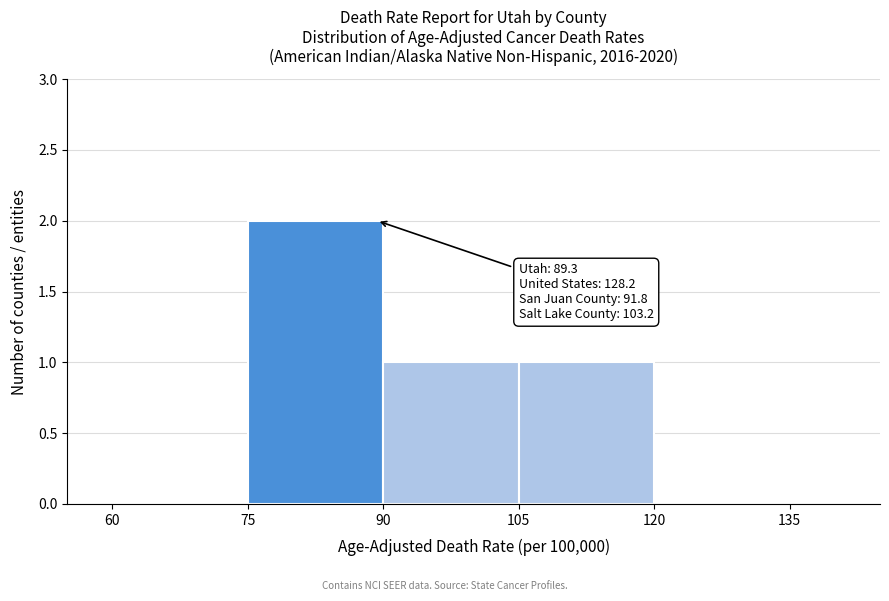

Which range on the x-axis has the tallest bar?

75 to 90